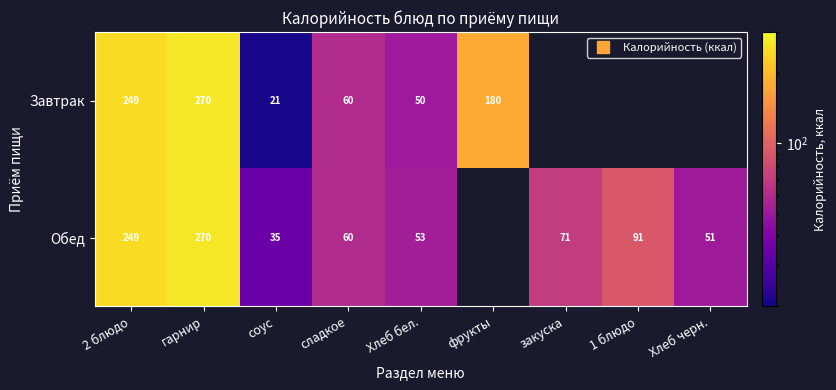

List the series in order of their peak value, lowest first.

Завтрак, Обед